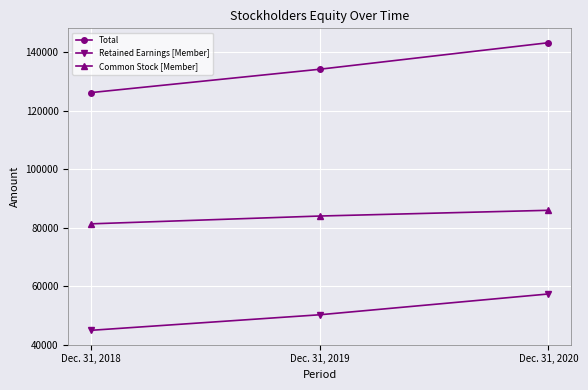

What is the smallest value displayed?

44890